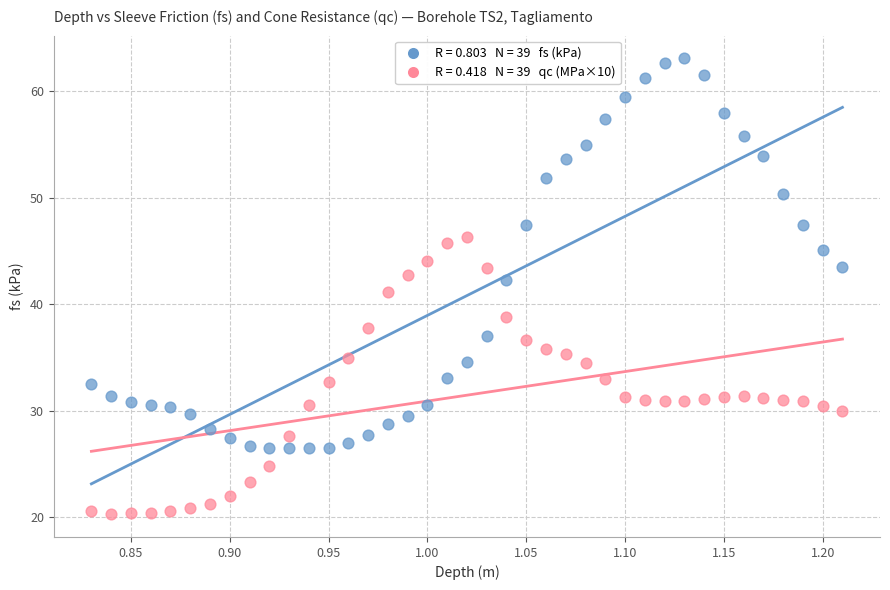

Across all data points, what is the range of X values (max minus min)?

0.4